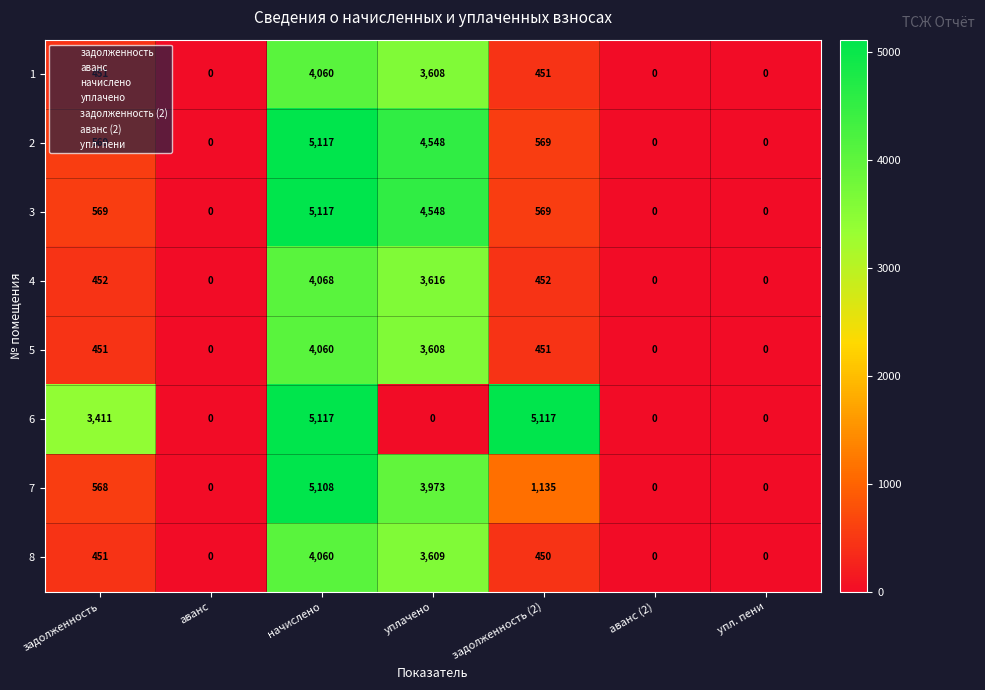

Where is 5 nearest to the value 2030?

уплачено